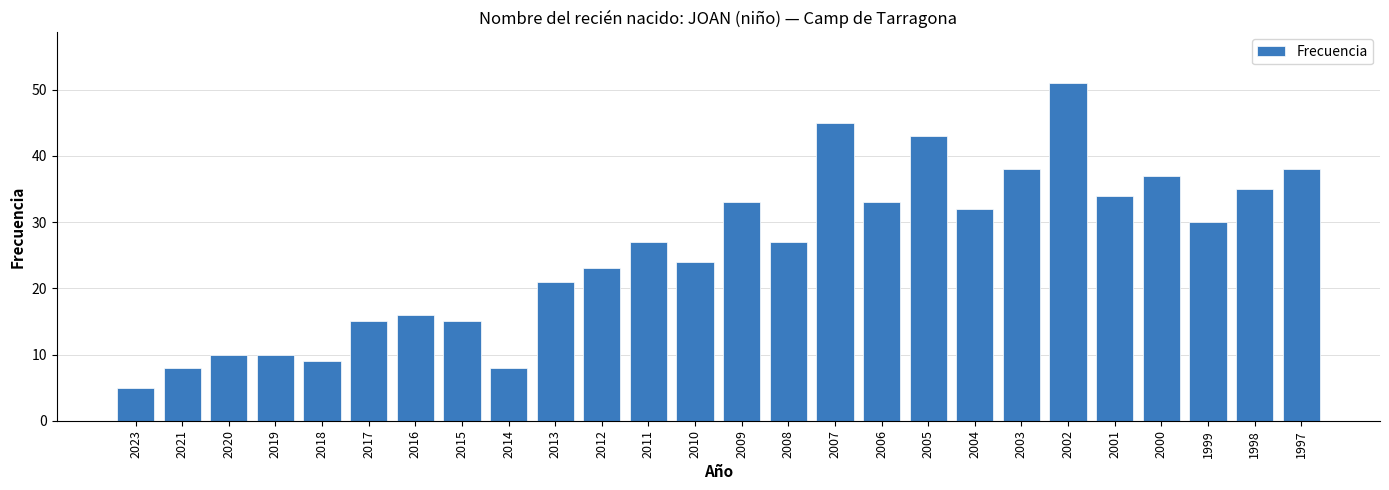

Reading right to left, what are all the values shown in this chart?

38	35	30	37	34	51	38	32	43	33	45	27	33	24	27	23	21	8	15	16	15	9	10	10	8	5